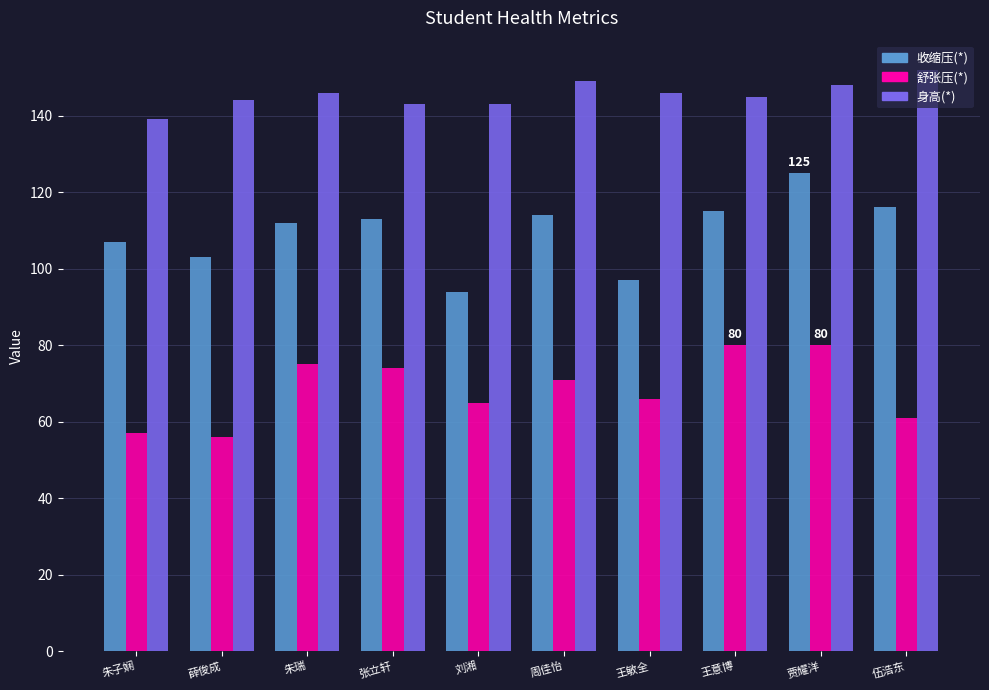

List the series in order of their overall mean, lowest first.

舒张压(*), 收缩压(*), 身高(*)